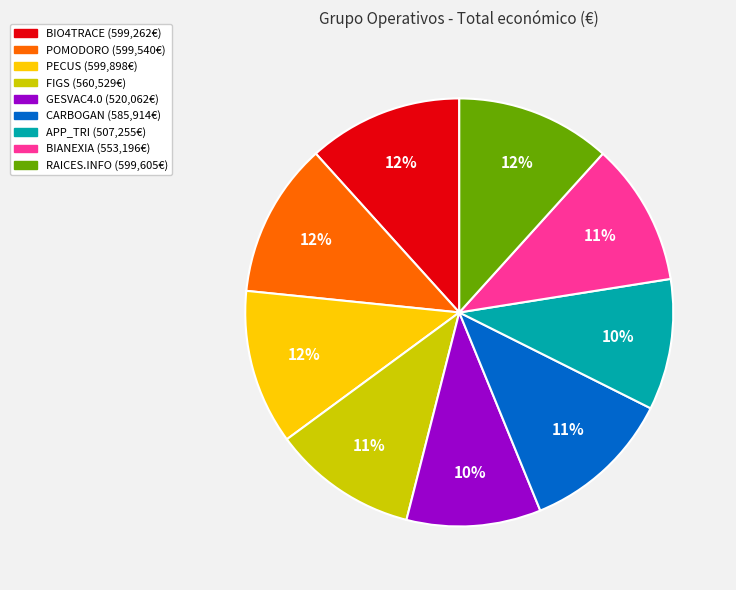

To the nearest percent, what portion does GESVAC4.0 represent?

10%